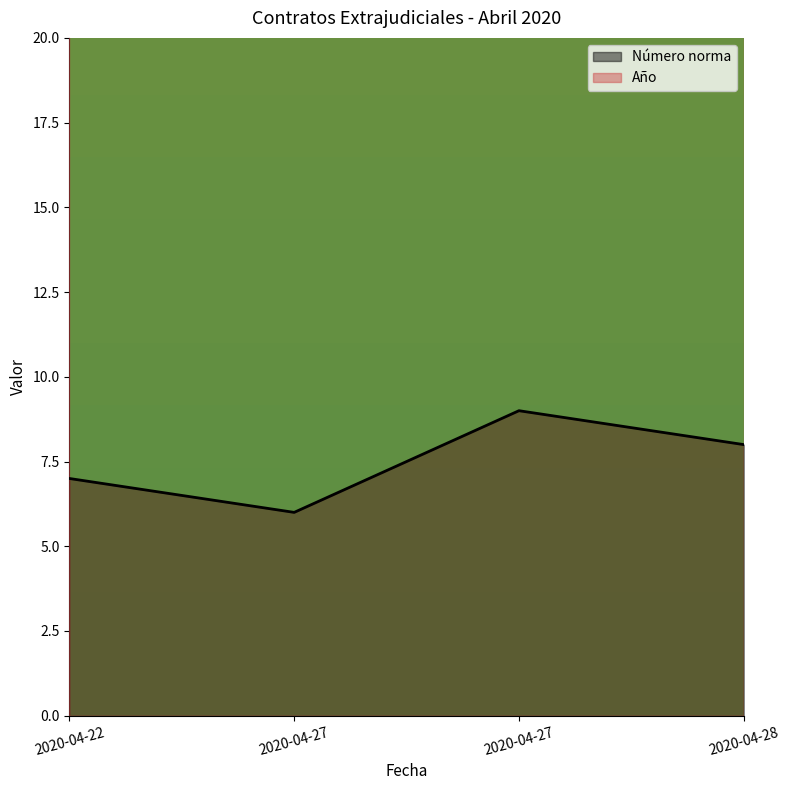

What is the ratio of the value at 2020-04-28 to the value at 2020-04-27?

1.3